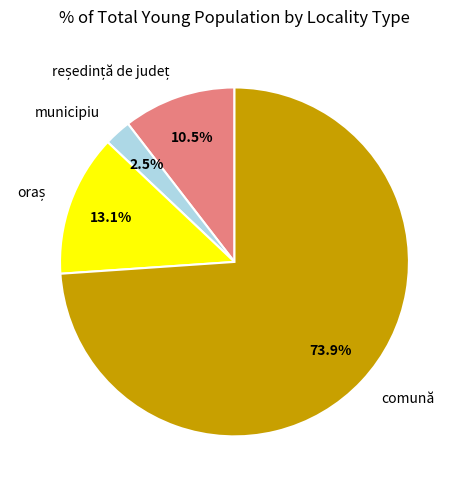

Which slice is the largest?

comună